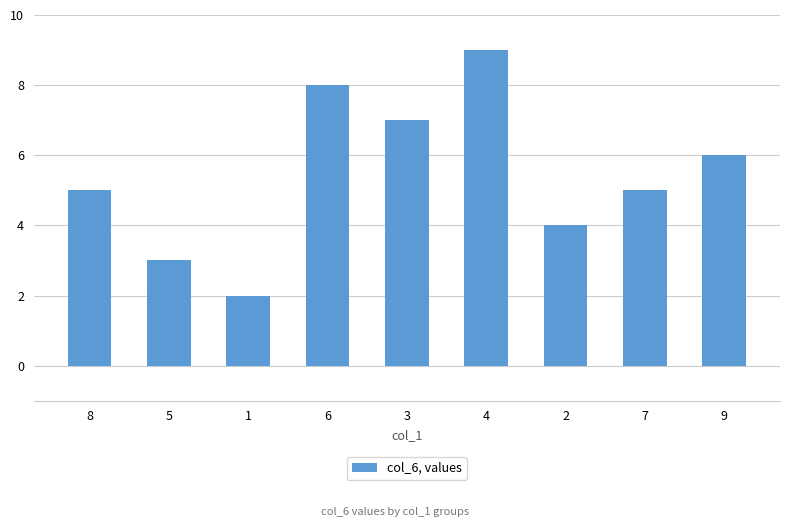

What is the change in value from 8 to 5?

-2